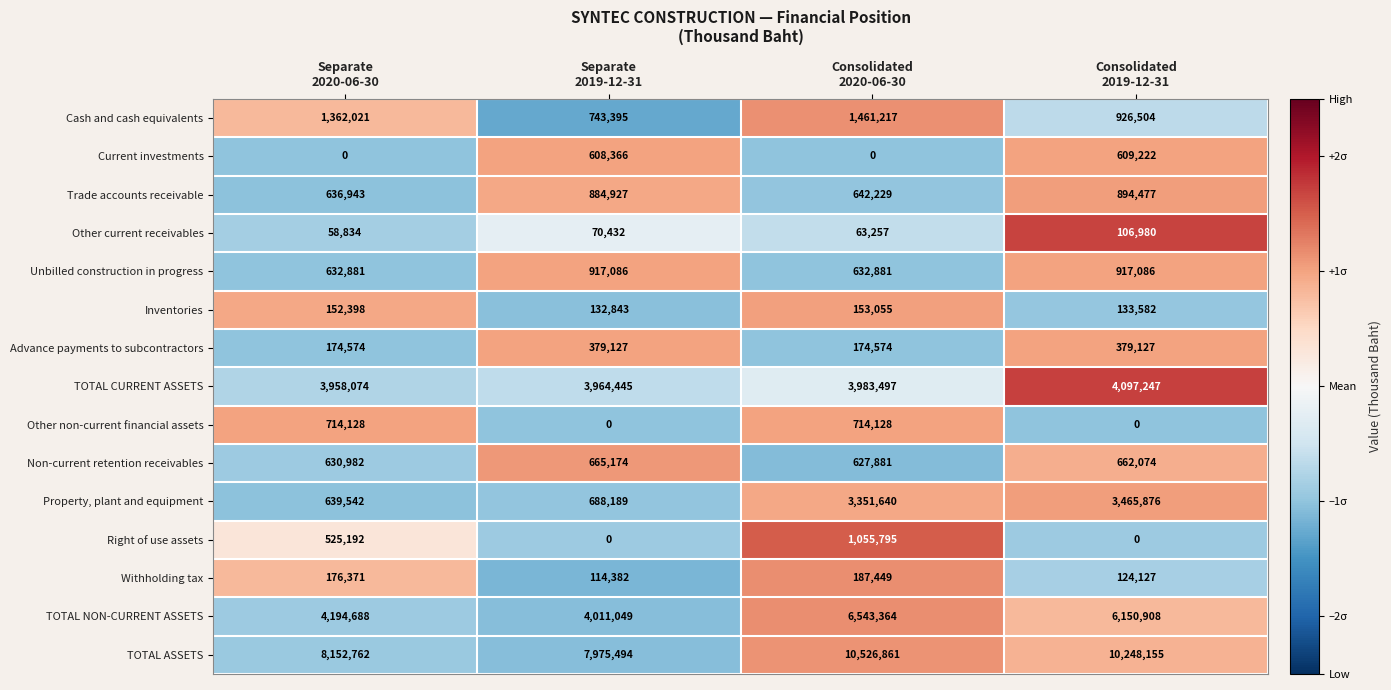

What is the difference between the maximum and second lowest values in the Unbilled construction in progress series?

284205